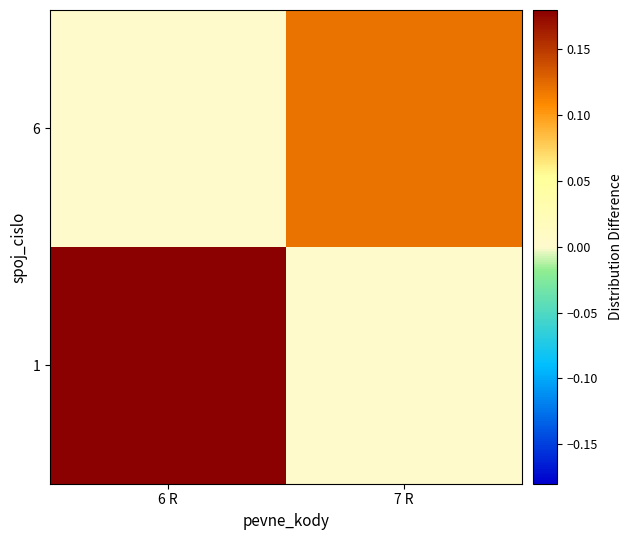

What is the maximum value shown in the chart?

0.2